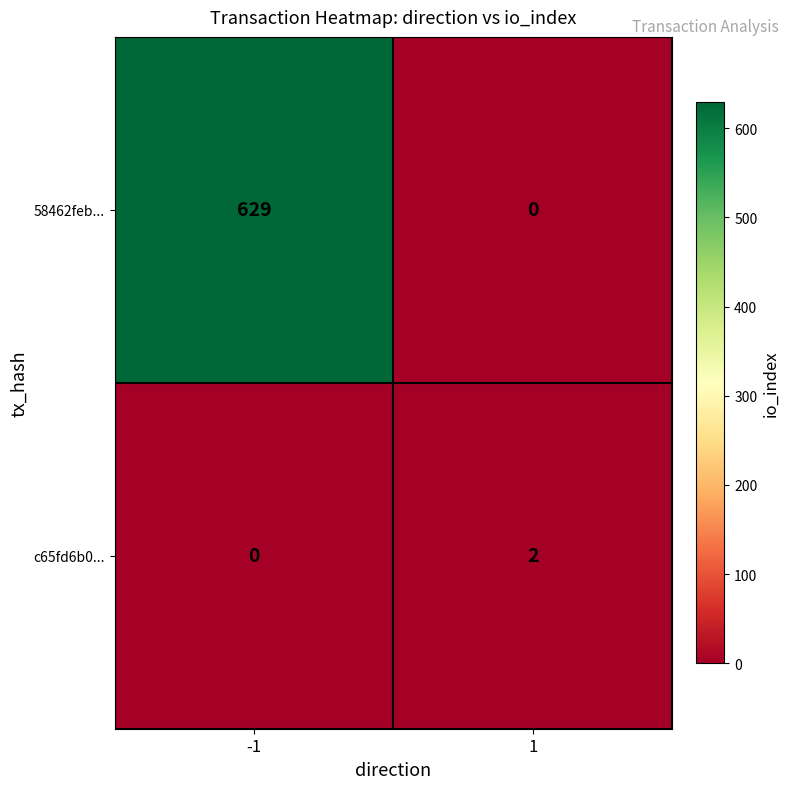

Reading right to left, extract all data points from this chart.

58462feb...: 1=0	-1=629
c65fd6b0...: 1=2	-1=0